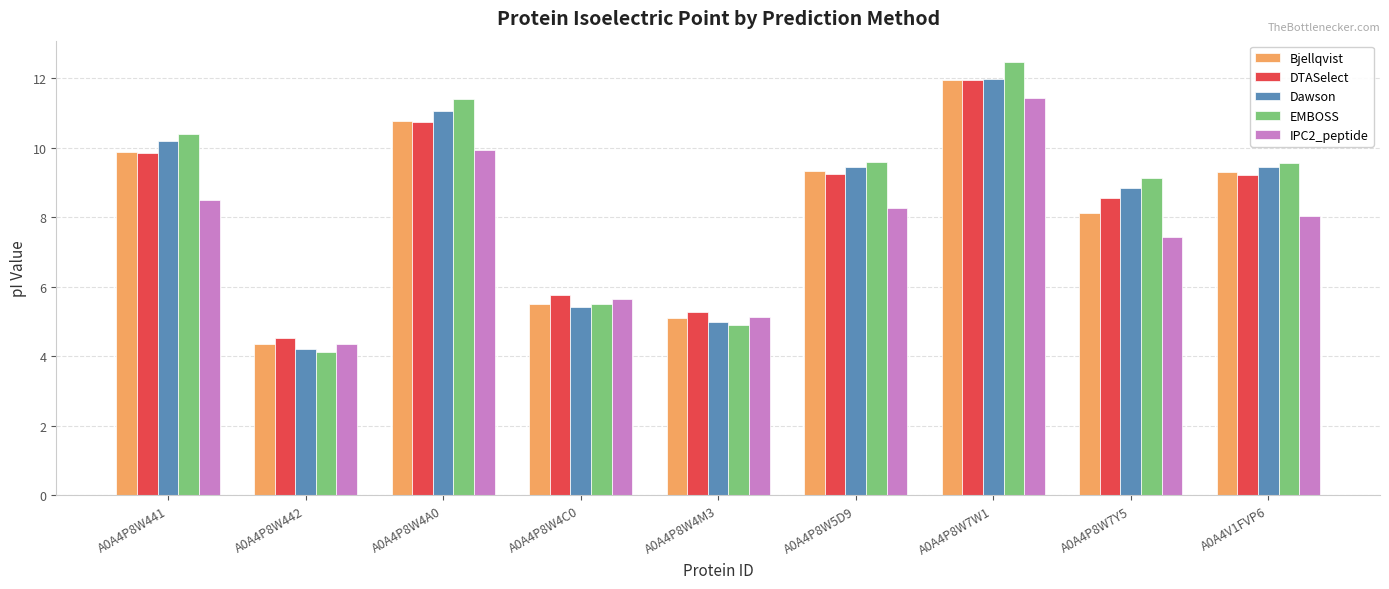

The Dawson series shows 3.2 at A0A4P8W4C0. True or false?

False